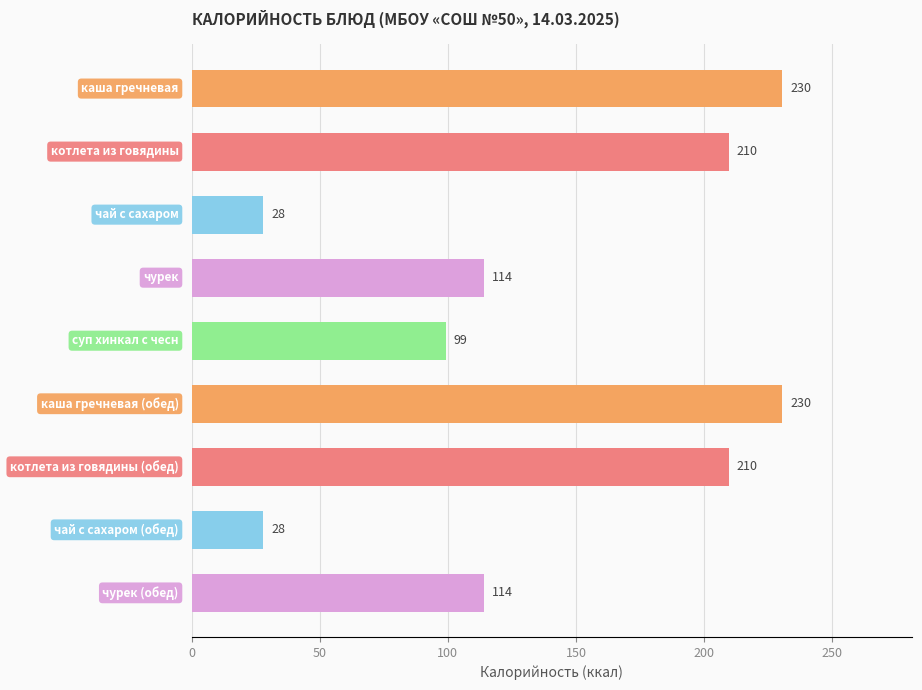

What is the value of the 9th bar from the top?

114.2